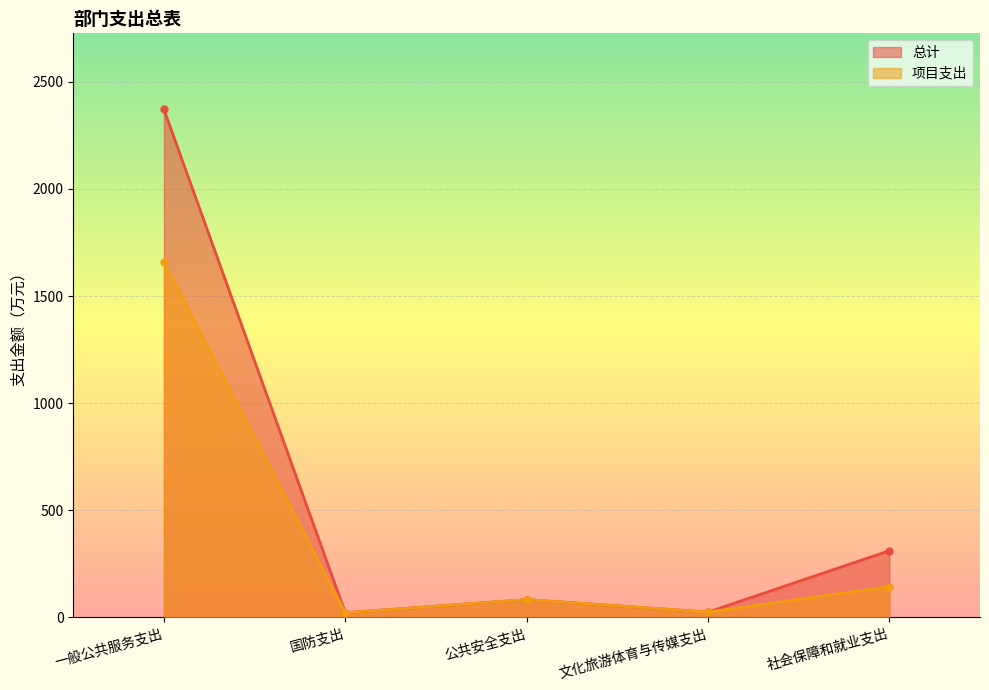

At 公共安全支出, list the series in order from smallest to largest.

总计, 项目支出